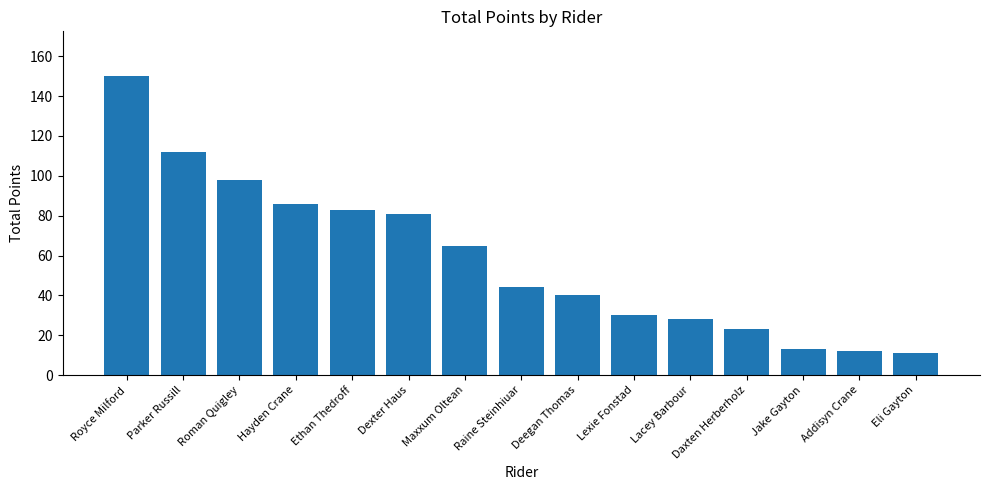

What is the difference between the maximum and minimum values?

139